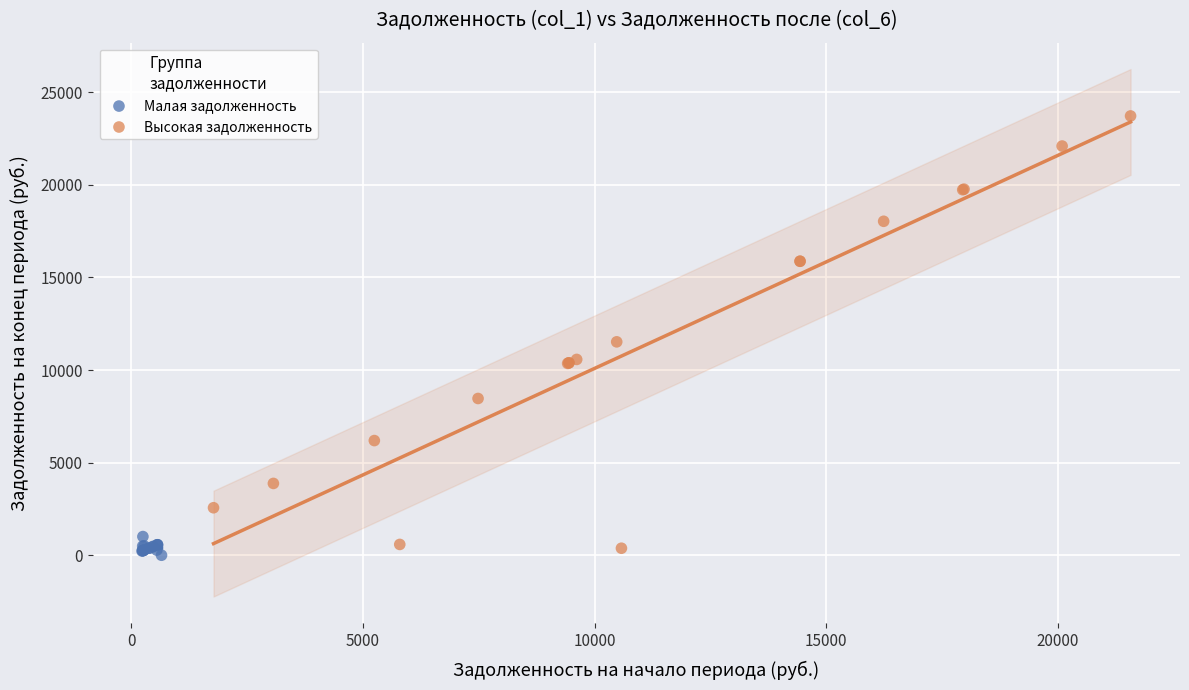

Which series has the widest spread of Y values?

Высокая задолженность